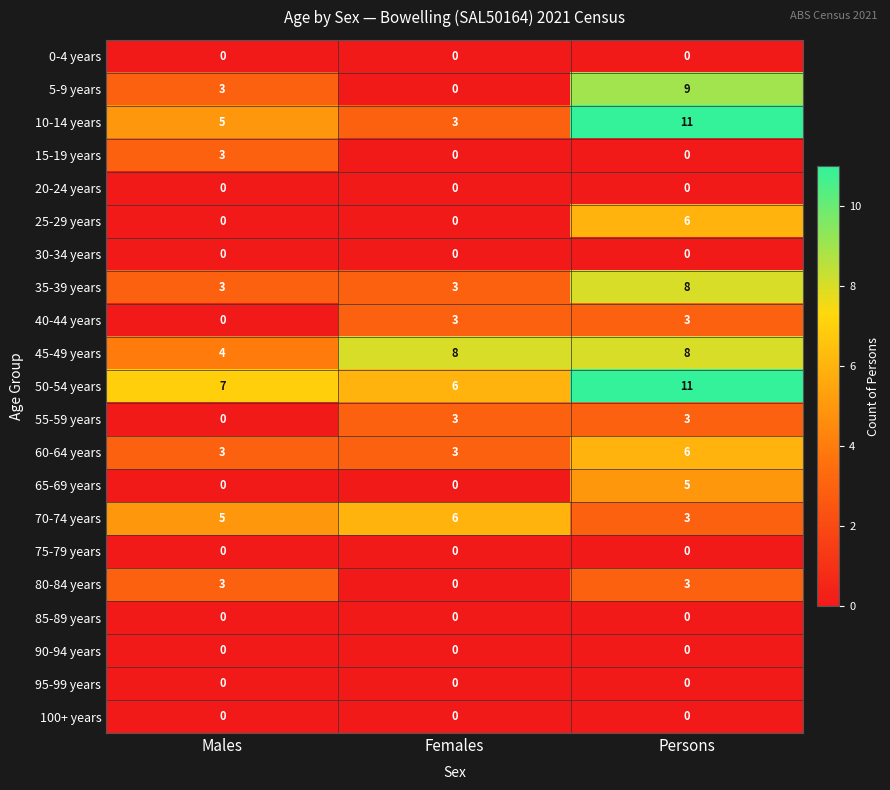

At how many categories does at least one series exceed 4?

3